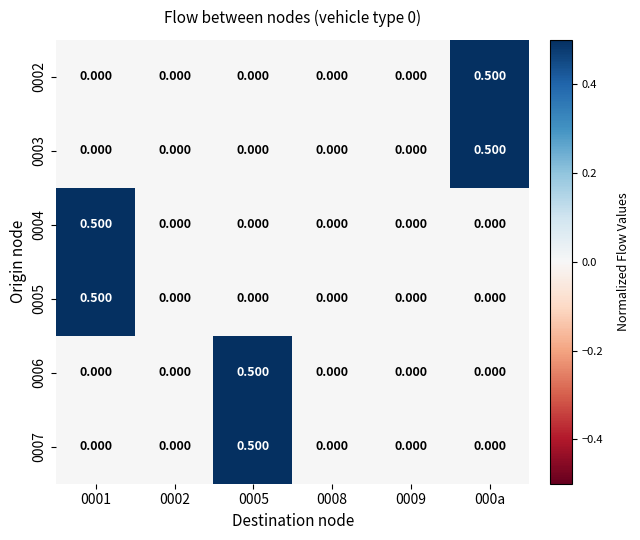

How many series are shown in this chart?

6